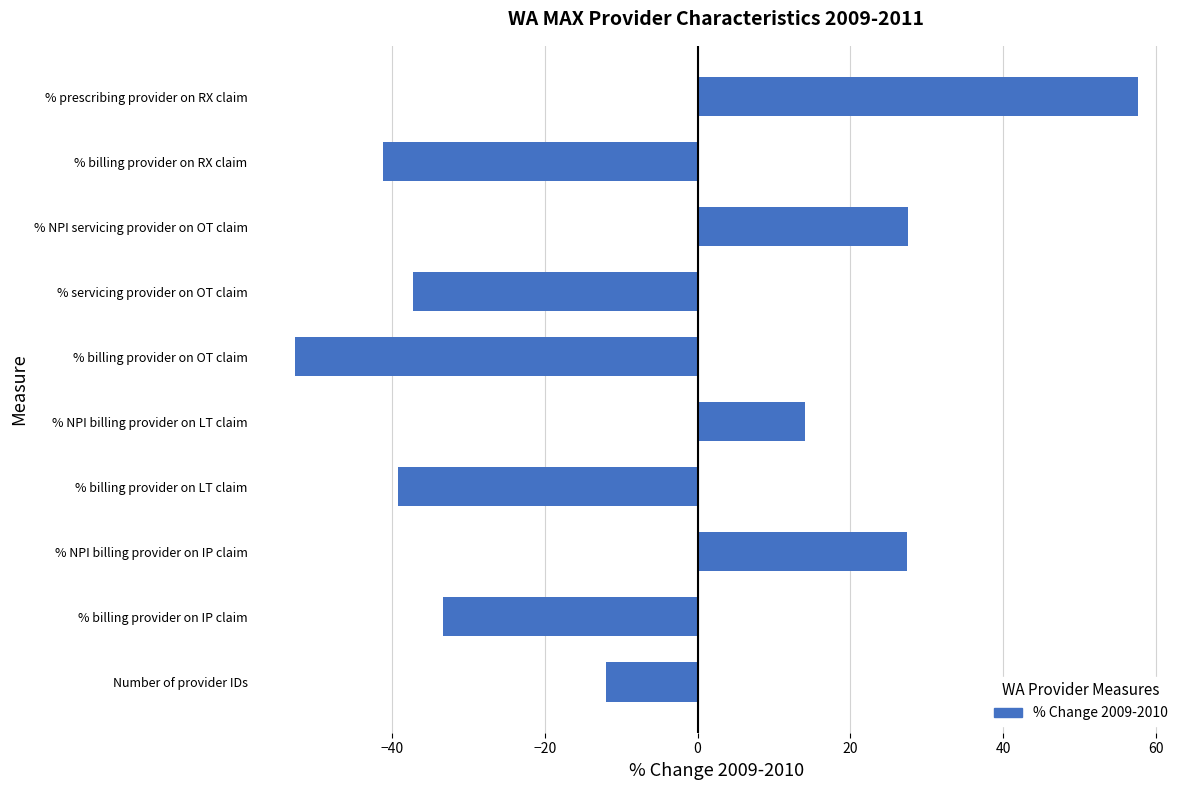

The chart shows a value of -55.9 at % billing provider on LT claim. True or false?

False